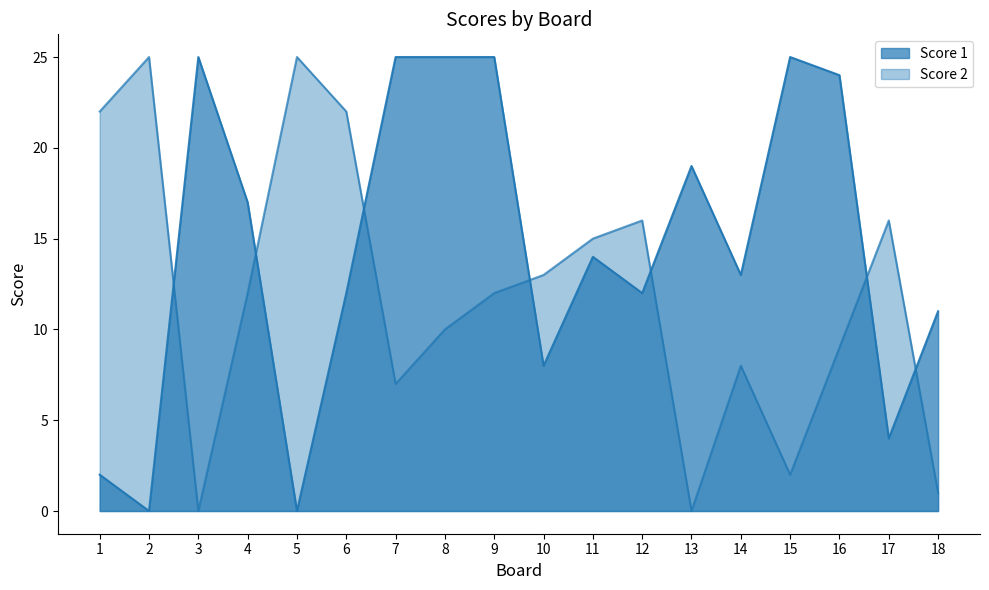

Reading right to left, transcribe all the data shown in this chart.

Score 1: 11	4	24	25	13	19	12	14	8	25	25	25	12	0	17	25	0	2
Score 2: 1	16	9	2	8	0	16	15	13	12	10	7	22	25	12	0	25	22